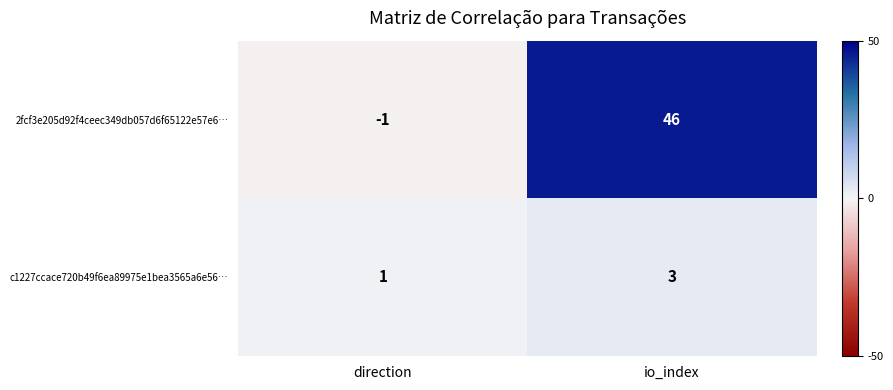

Which series has the largest total across all categories?

2fcf3e205d92f4ceec349db057d6f65122e57e6…